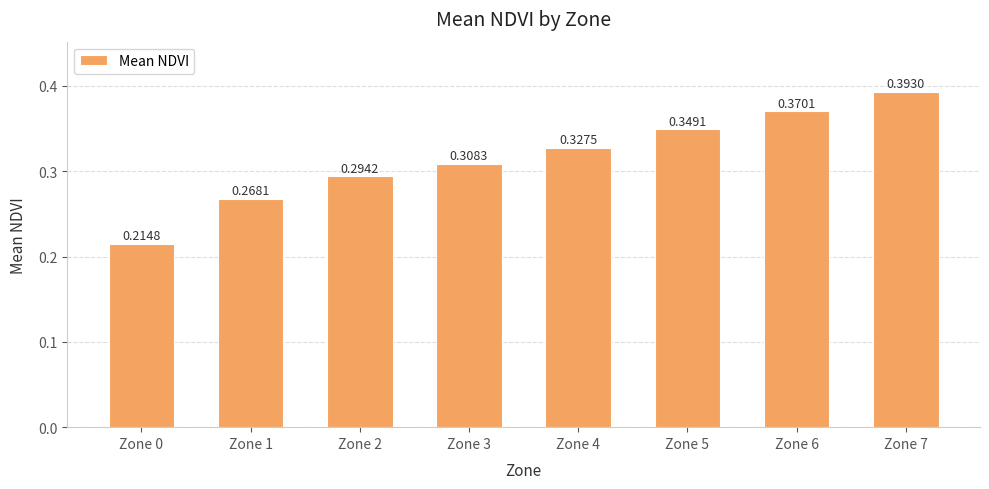

Which has a higher value, Zone 4 or Zone 5?

Zone 5